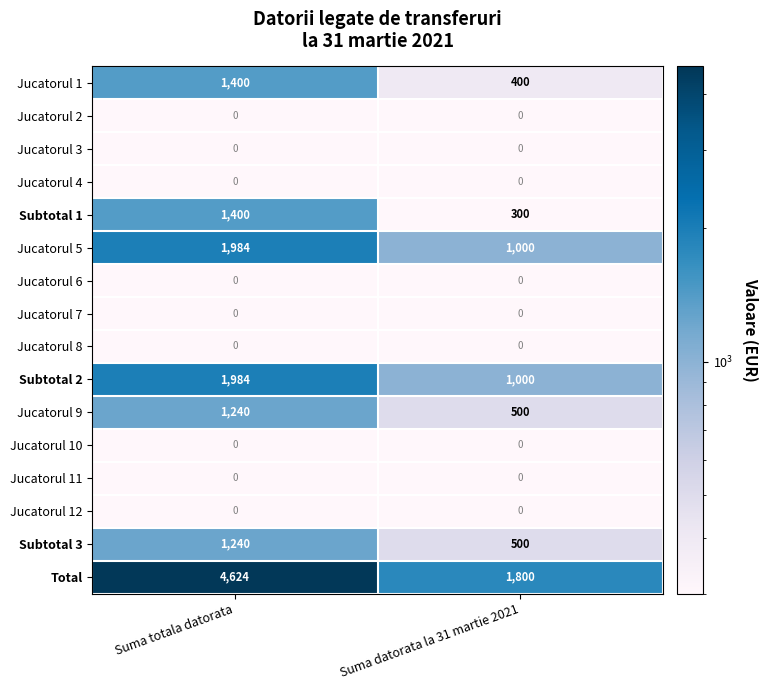

Is the value of Total at Suma datorata la 31 martie 2021 greater than the value of Subtotal 3 at Suma datorata la 31 martie 2021?

Yes